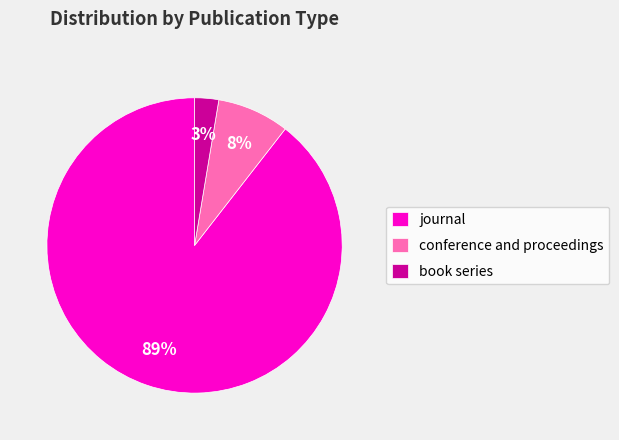

Is it true that book series is 16% of the pie?

False